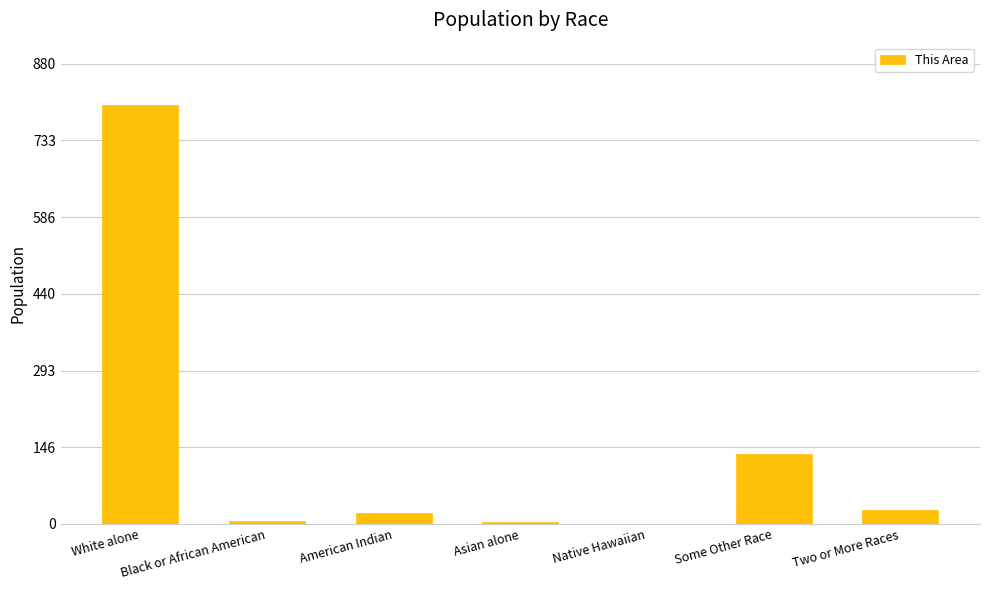

What is the maximum value shown in the chart?

800